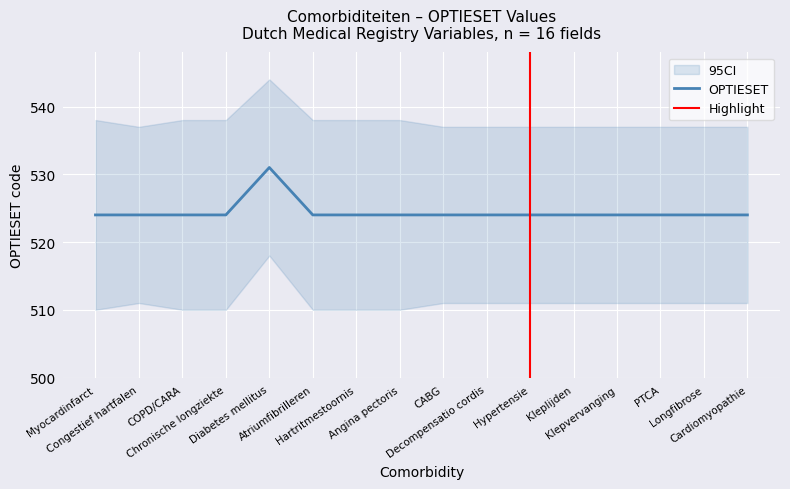

How many lines are shown in the chart?

1